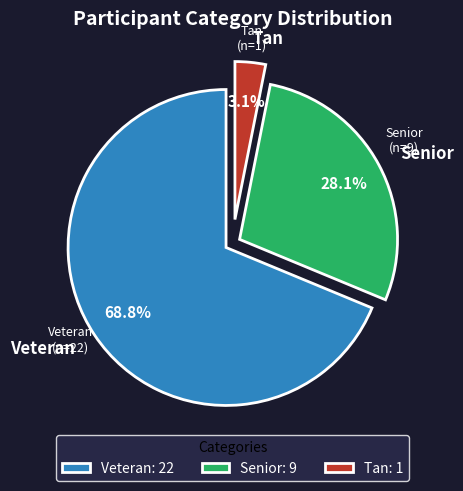

Which category has the biggest portion of the pie?

Veteran